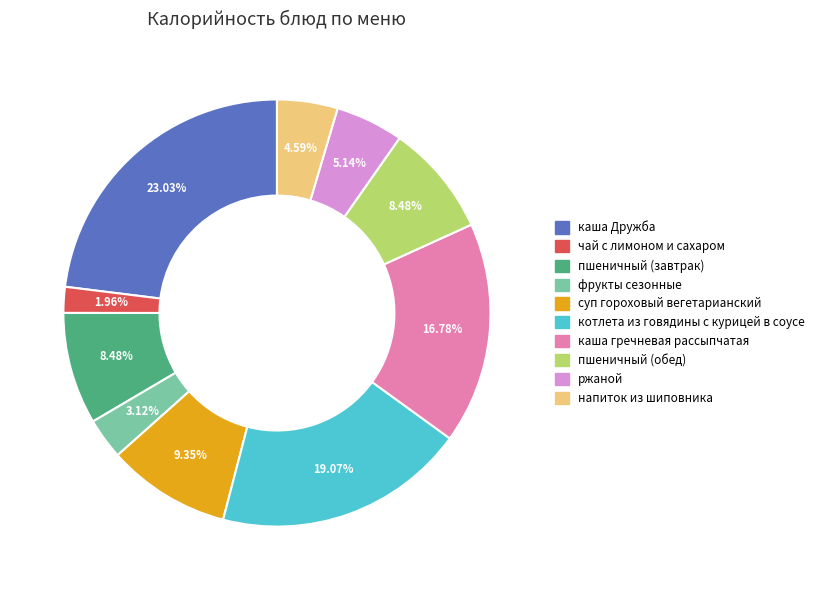

Count the number of slices in the pie.

10